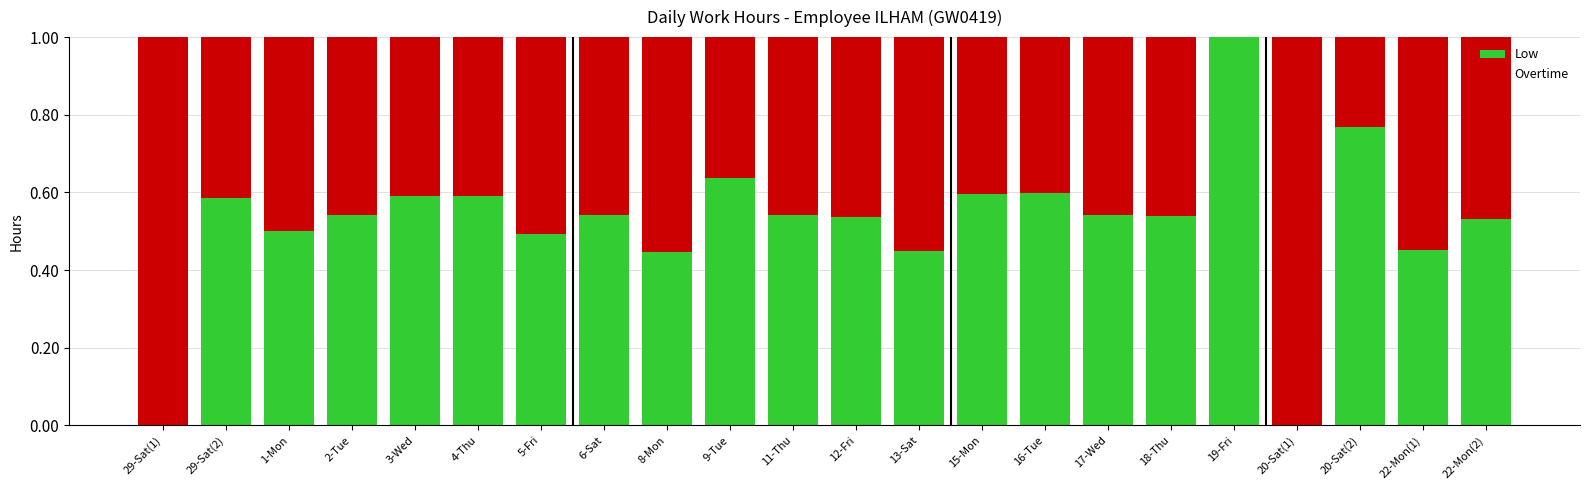

True or false: Low has a value of 0.8 at 6-Sat.

False